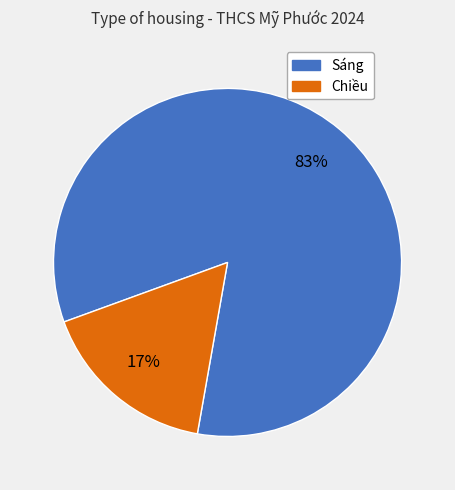

To the nearest percent, what is the average slice percentage?

50%